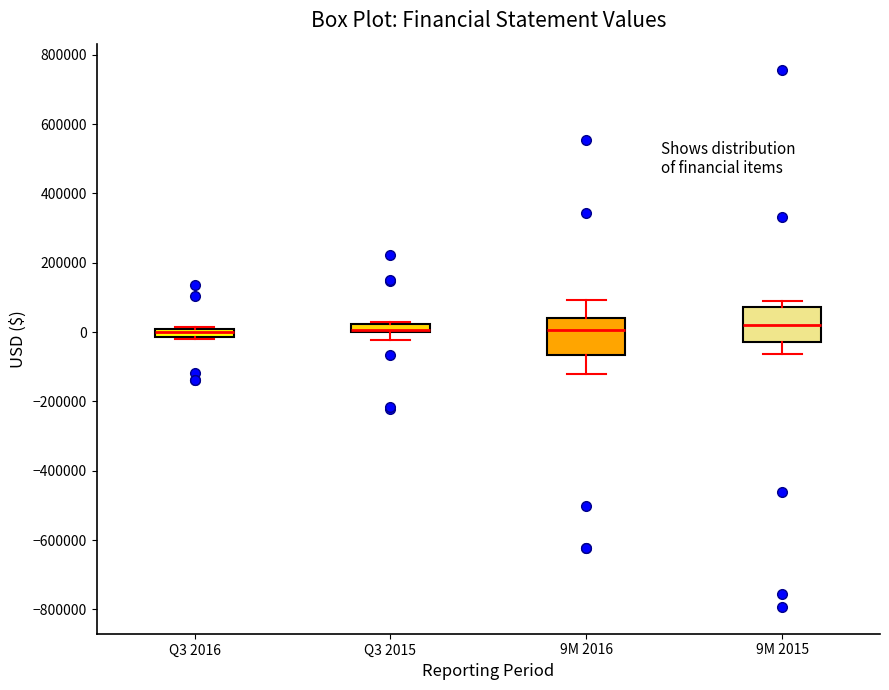

Where is the lower edge of the box for 9M 2016 on the y-axis? The values are not printed on the chart, so give them approximately, as read against the axis.

-60000